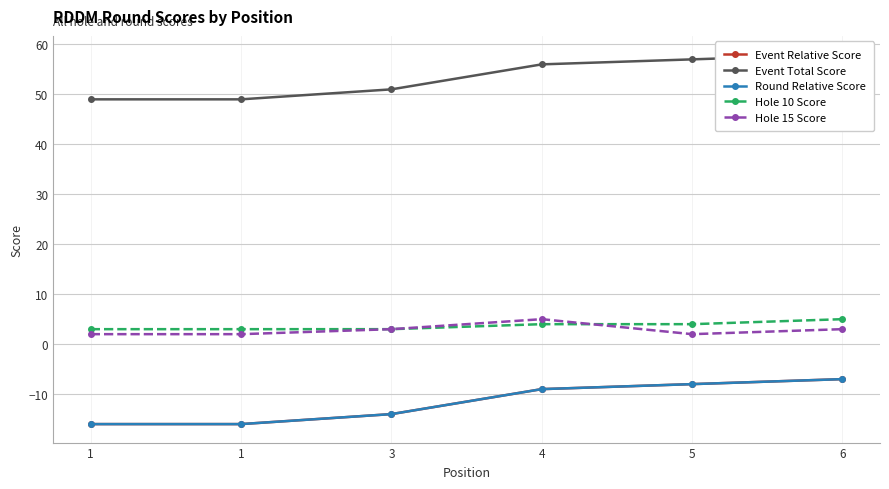

What is the average value of the Event Total Score series?

53